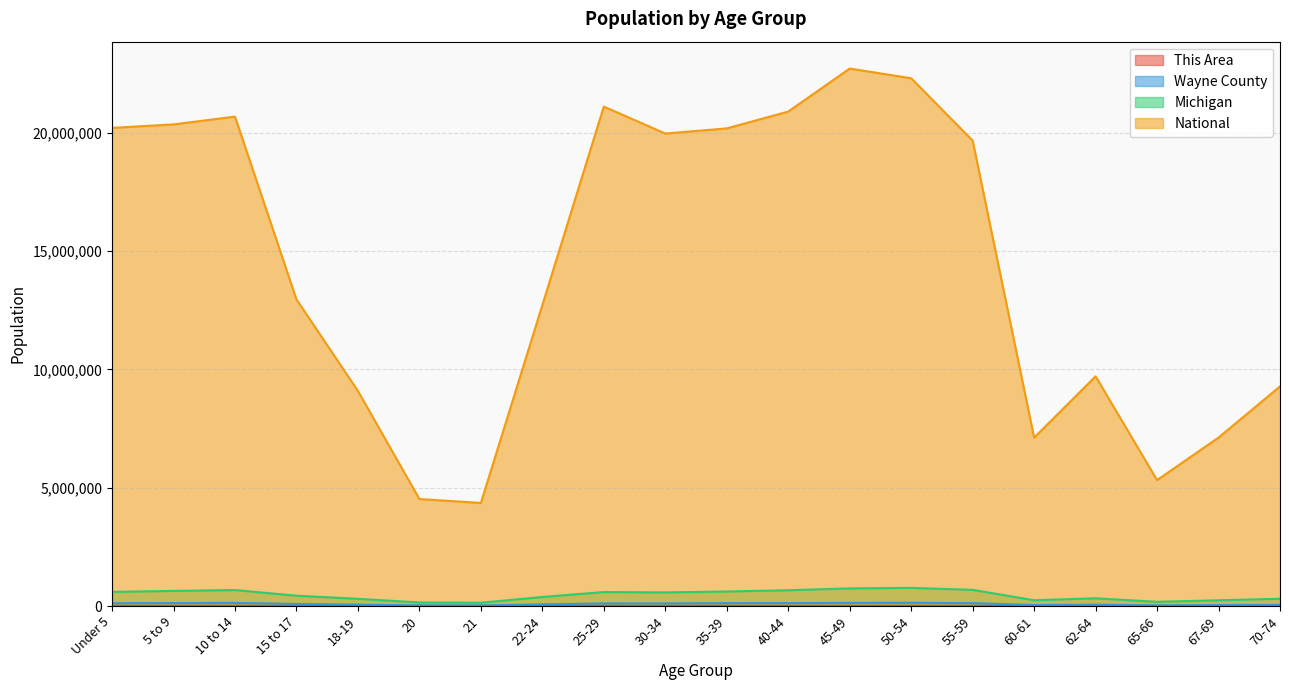

What is the total value across all series at 18-19?

9450628